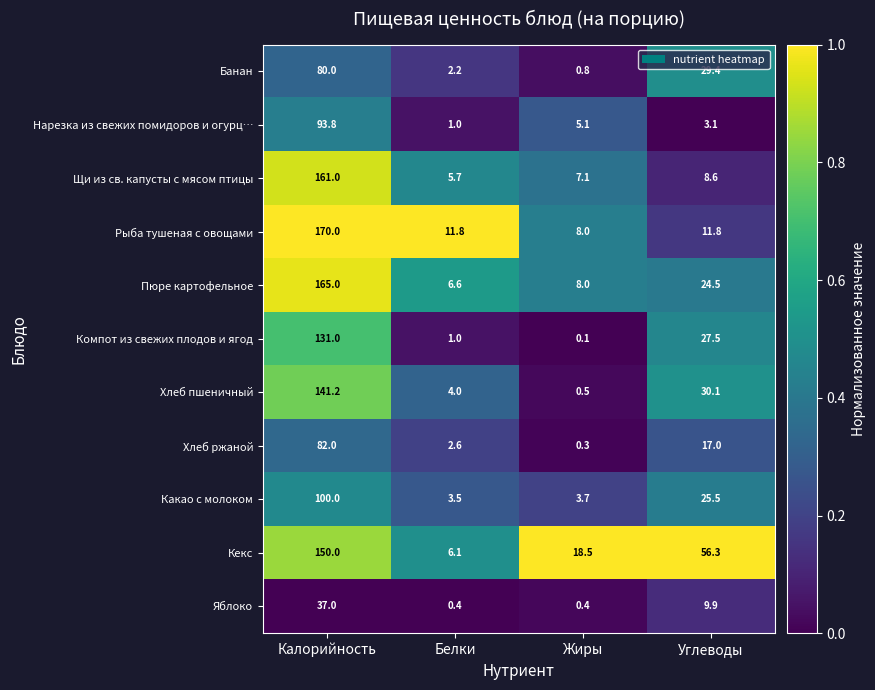

Between Белки and Углеводы, which series saw the biggest shift?

Кекс